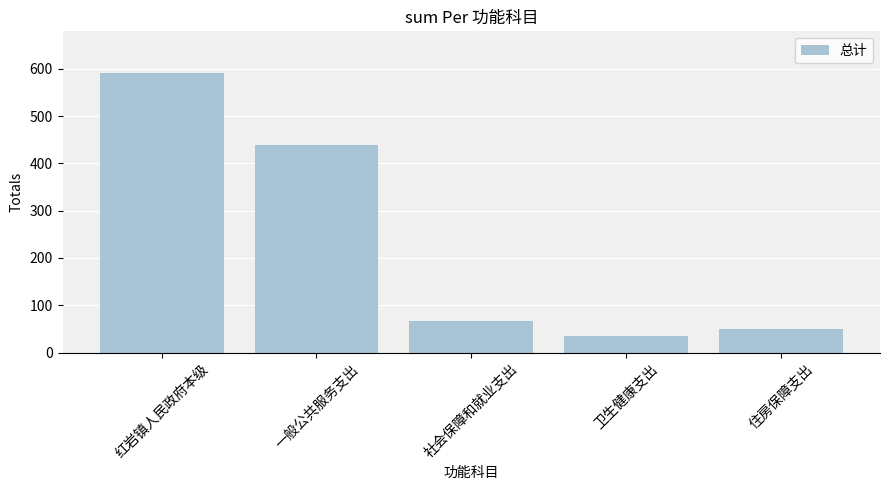

What is the label of the 1st bar from the right?

住房保障支出